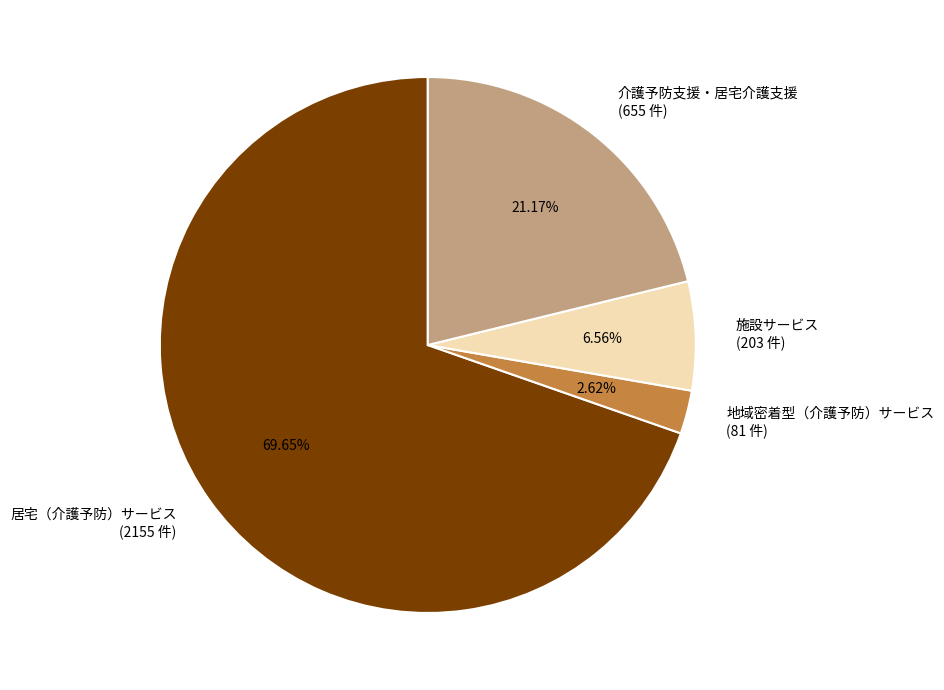

Is 居宅（介護予防）サービス the majority of the pie?

Yes